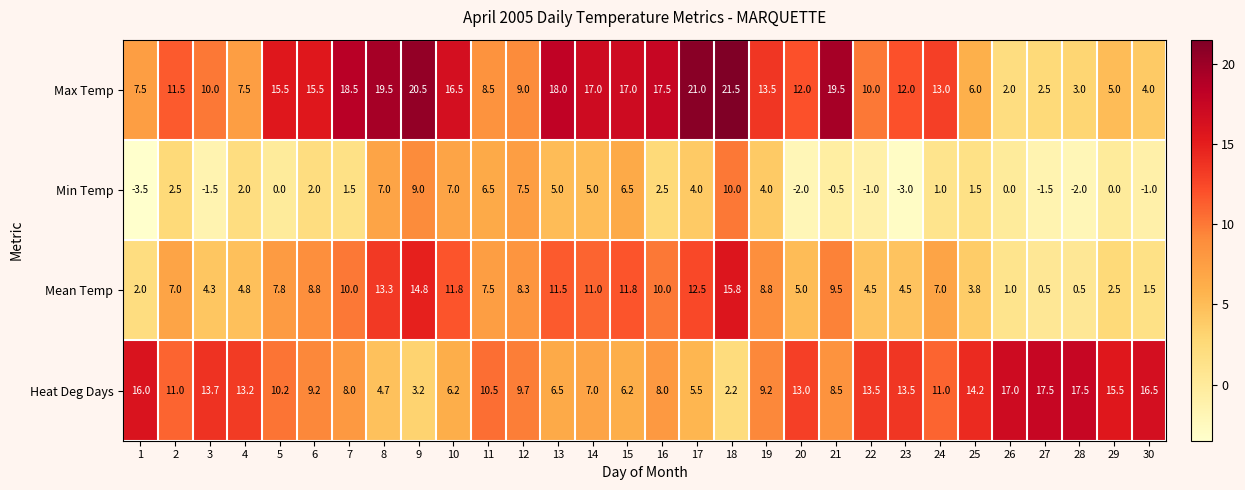

Rank the series at 15 from lowest to highest value.

Heat Deg Days, Min Temp, Mean Temp, Max Temp